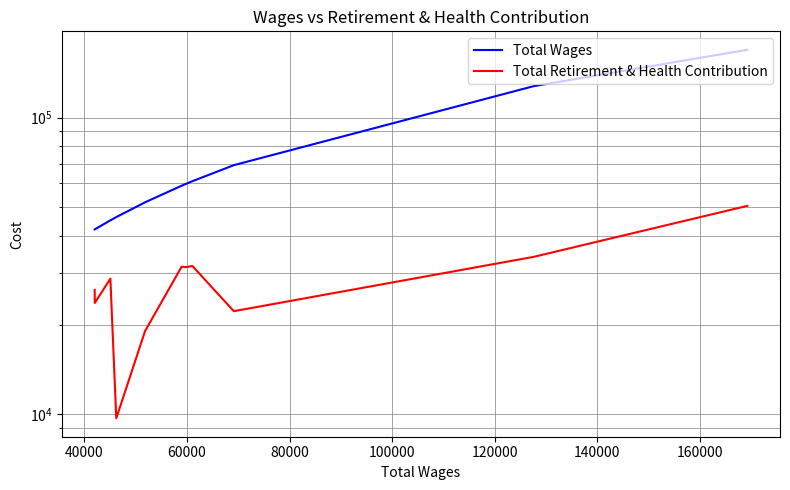

True or false: Total Retirement & Health Contribution and Total Wages intersect in this chart.

False